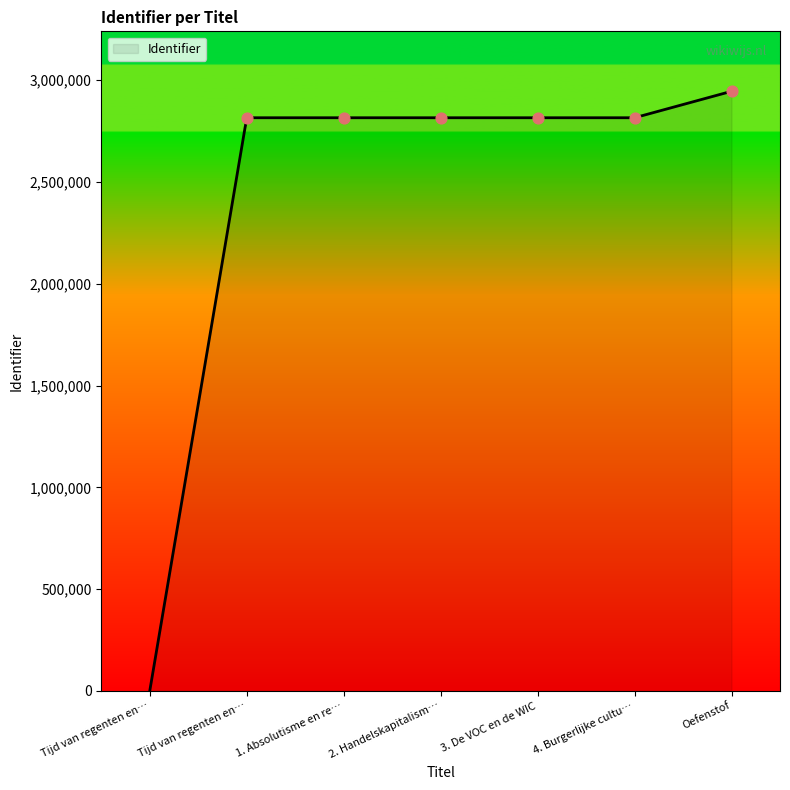

What is the change in value from Tijd van regenten en vorsten to Oefenstof?

+129999